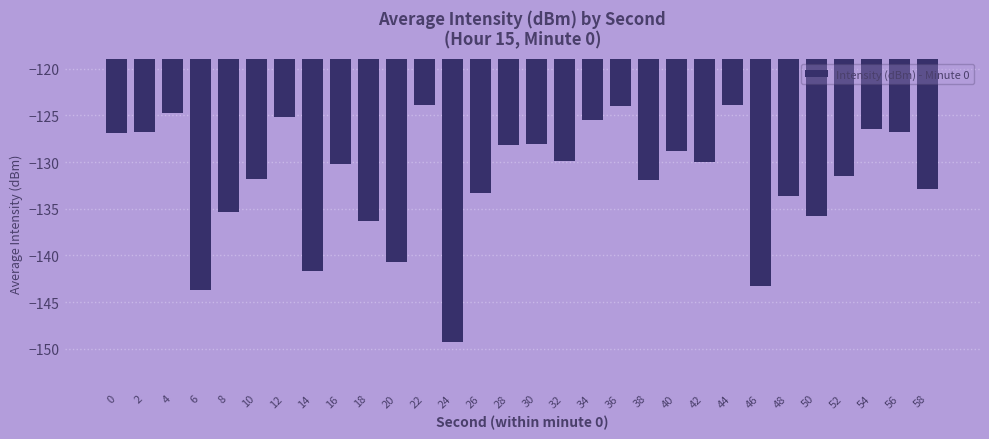

What is the difference between the maximum and second lowest values?

19.8